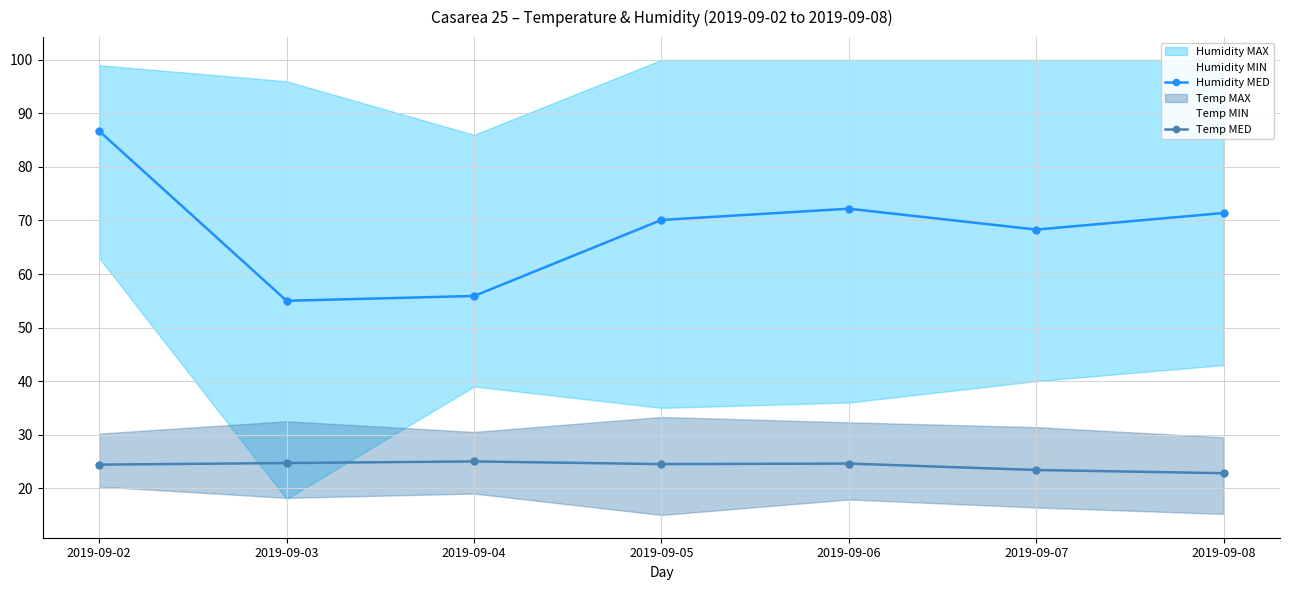

True or false: Temp MED has a value of 24.6 at 2019-09-06.

True